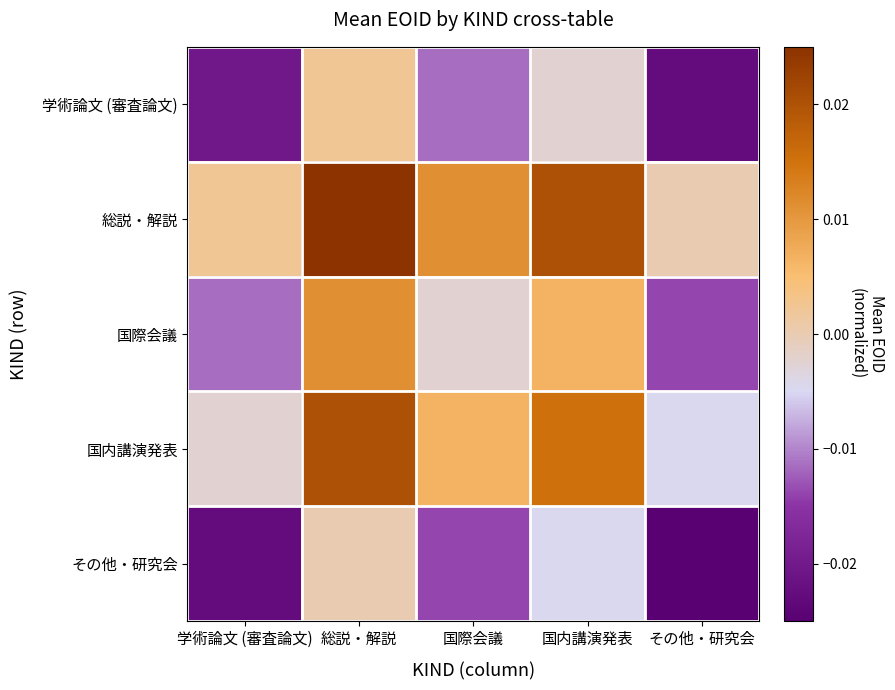

Rank the series at 国内講演発表 from highest to lowest value.

総説・解説, 国内講演発表, 国際会議, 学術論文 (審査論文), その他・研究会